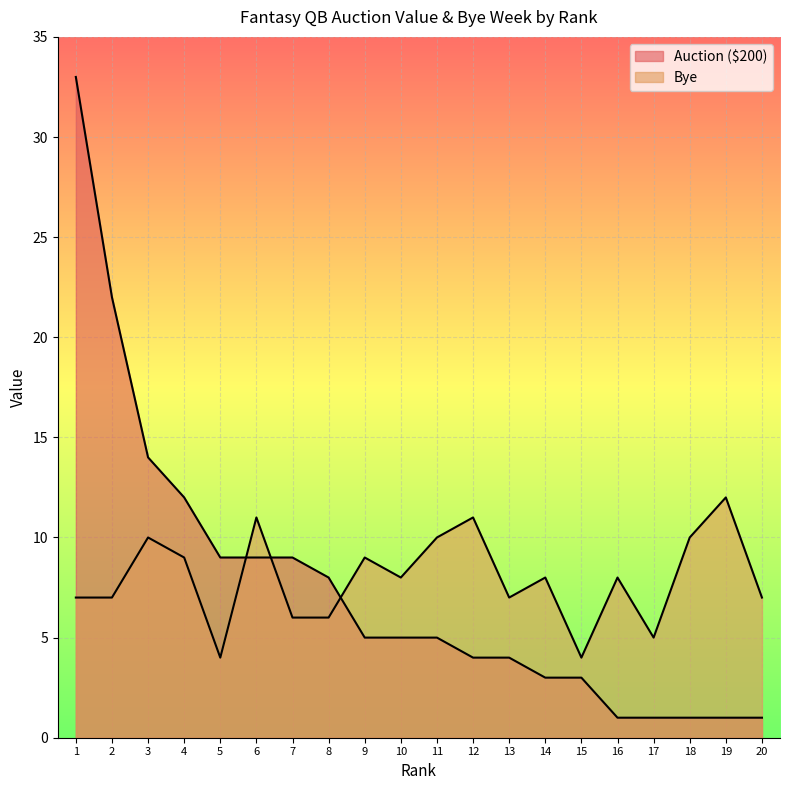

Rank the categories by Bye value from lowest to highest.

5, 15, 17, 7, 8, 1, 2, 13, 20, 10, 14, 16, 4, 9, 3, 11, 18, 6, 12, 19